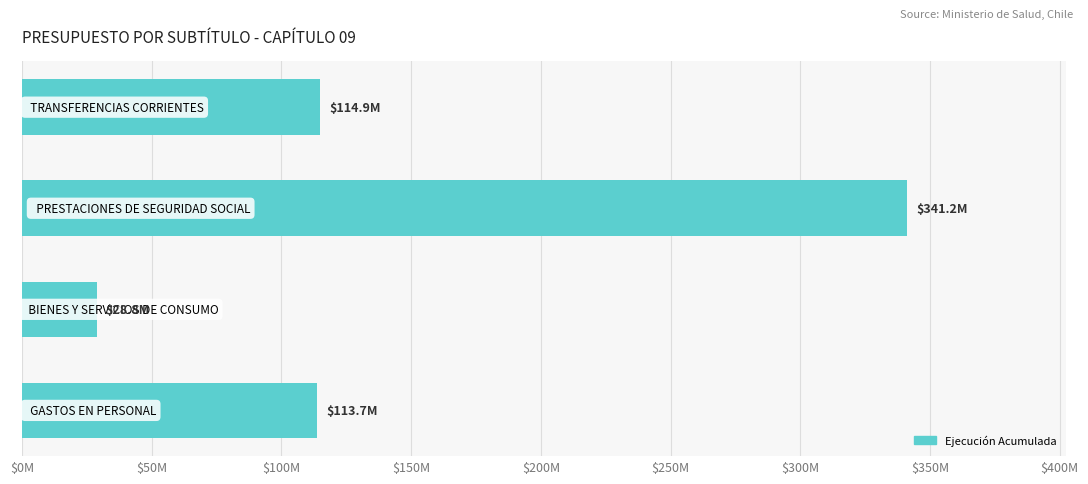

Are the bars horizontal?

Yes